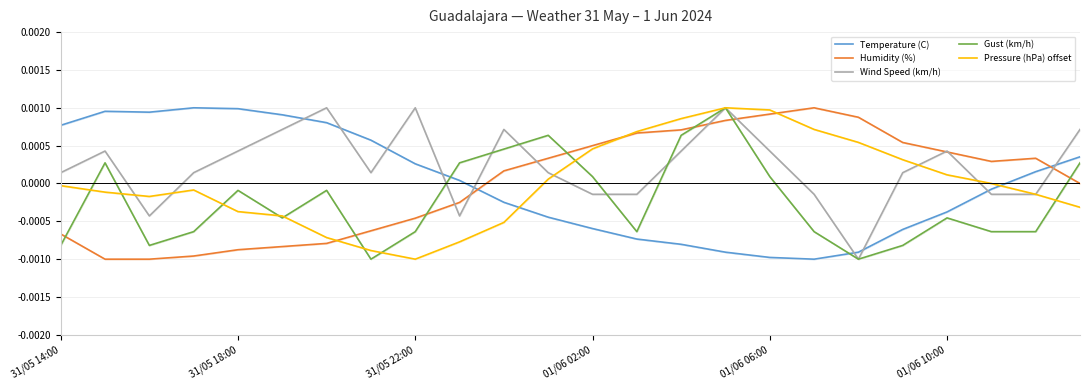

At 6, list the series in order from smallest to largest.

Humidity (%), Pressure (hPa) offset, Gust (km/h), Temperature (C), Wind Speed (km/h)